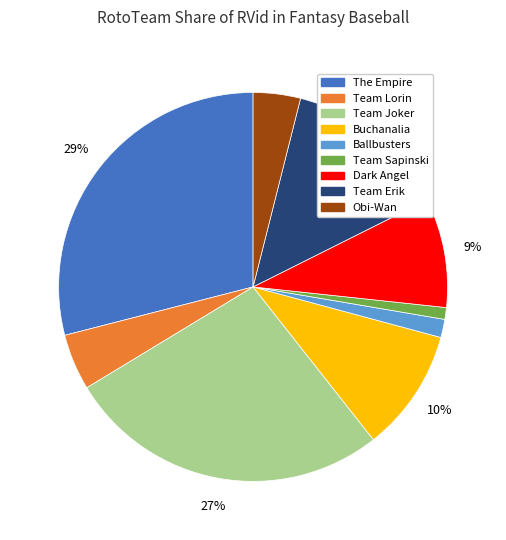

Approximately how many times larger is the value at The Empire compared to Team Joker?

1.1